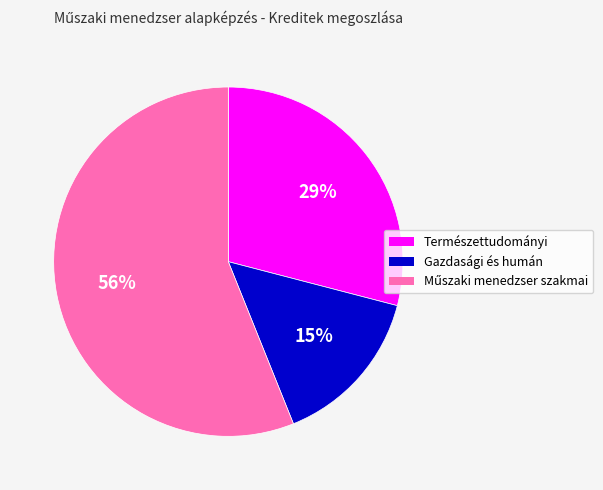

To the nearest percent, what portion does Gazdasági és humán represent?

15%